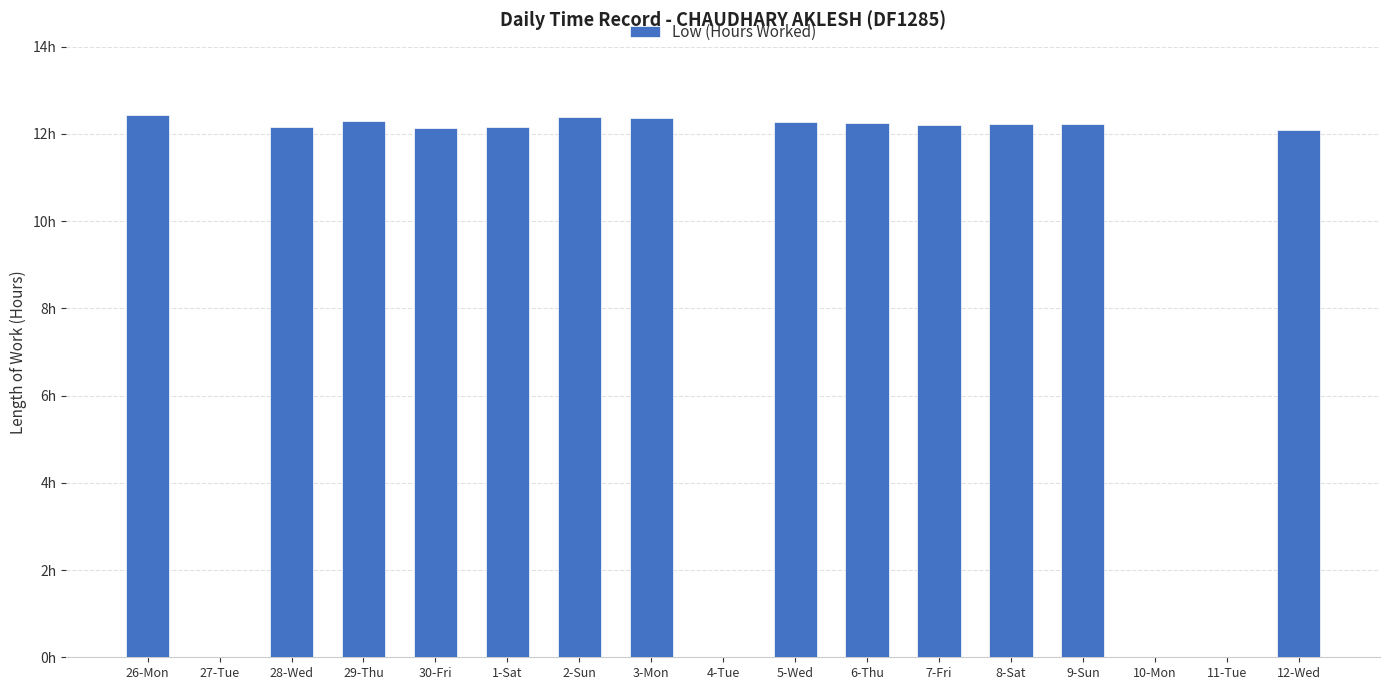

Are the bars horizontal?

No